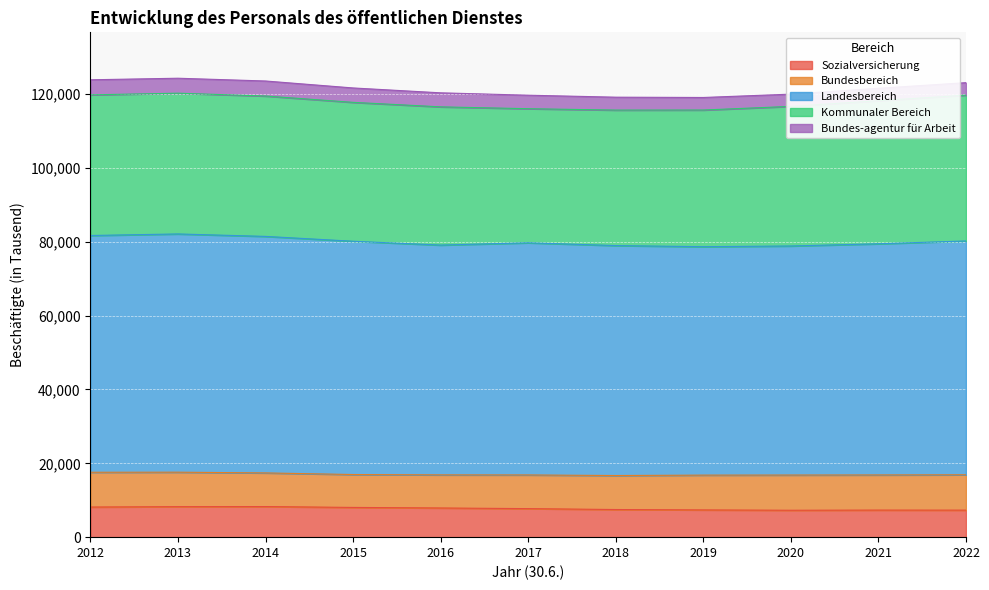

What is the minimum value shown in the chart?

3315